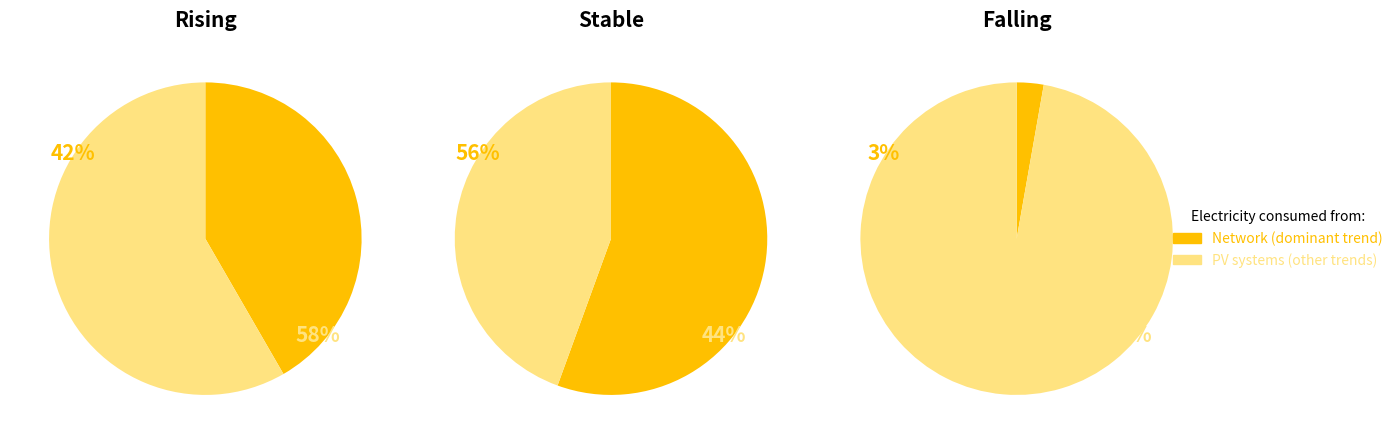

What percentage is NOT represented by Rising?

58.3%